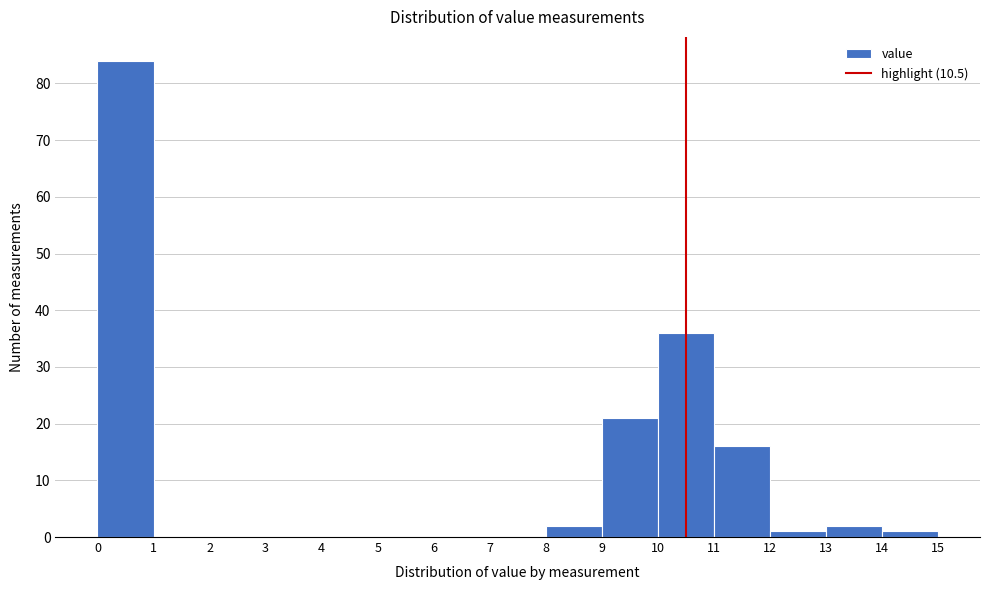

How tall is the bar that spans 0 to 1 on the x-axis? The values are not printed on the chart, so give them approximately, as read against the axis.

84